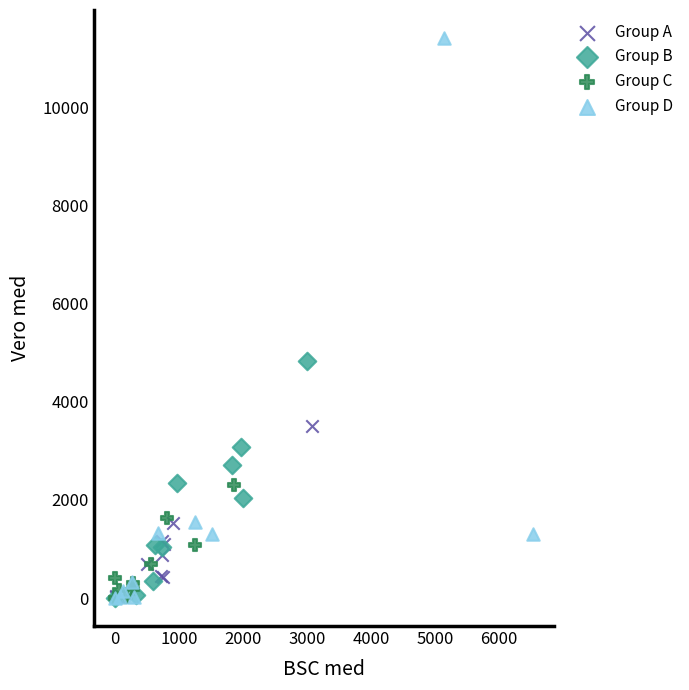

Which series has the widest spread of Y values?

Group D